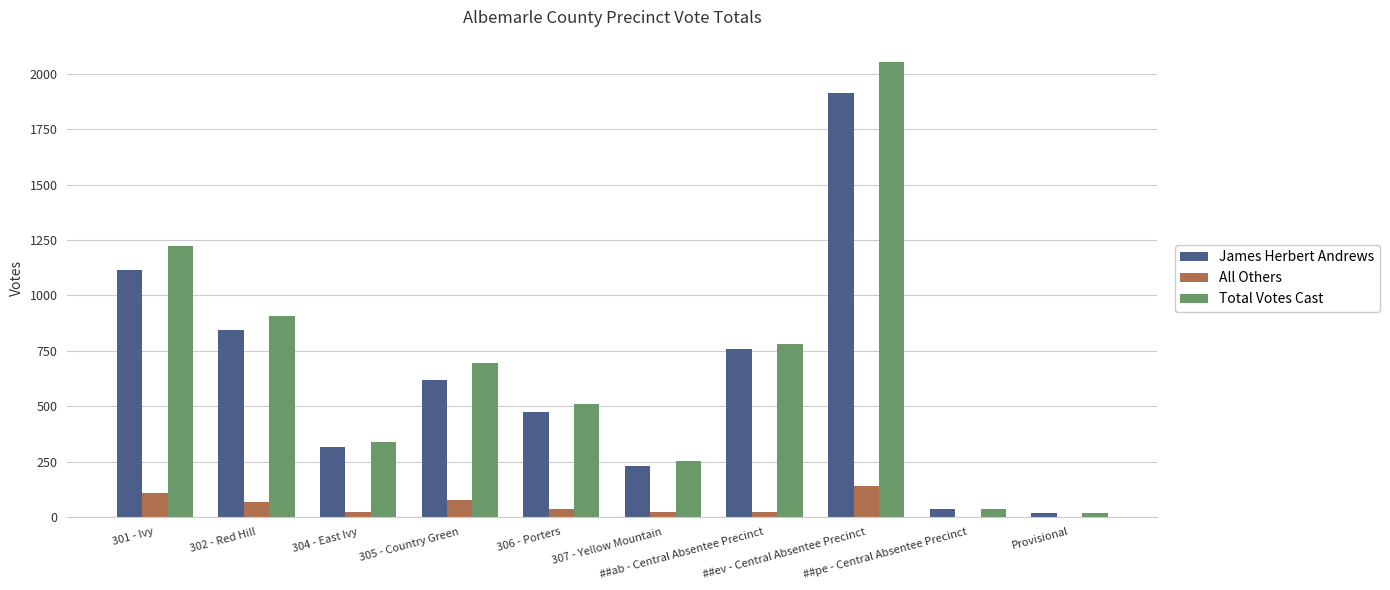

Which series has the widest spread of values?

Total Votes Cast